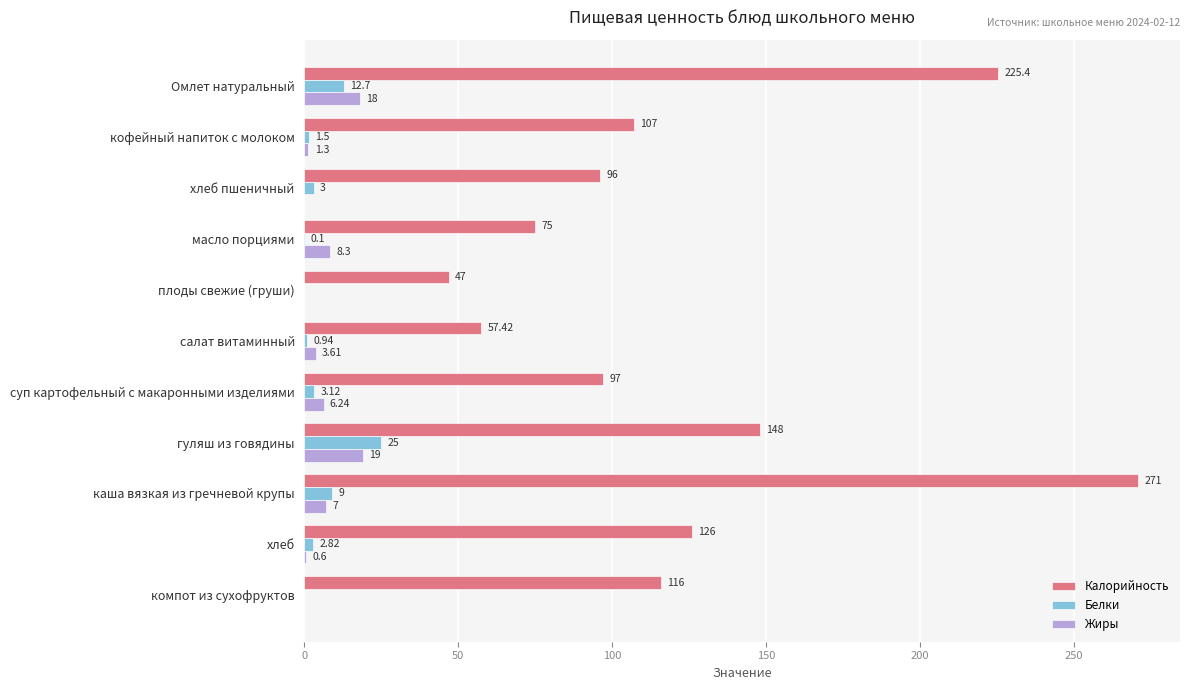

Which series has the widest spread of values?

Калорийность